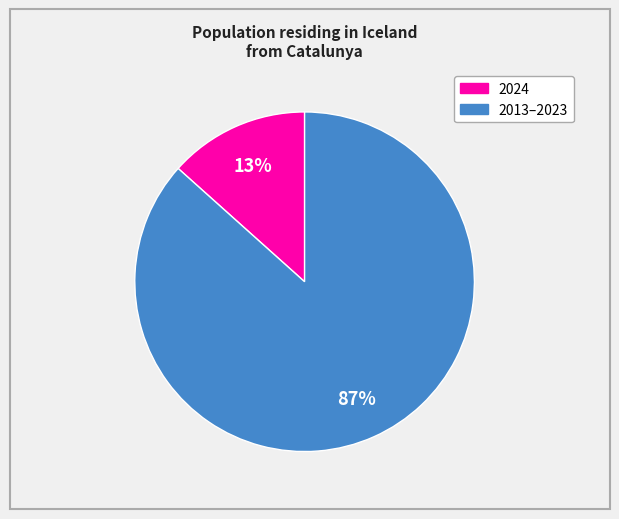

To the nearest percent, what is the average slice percentage?

50%